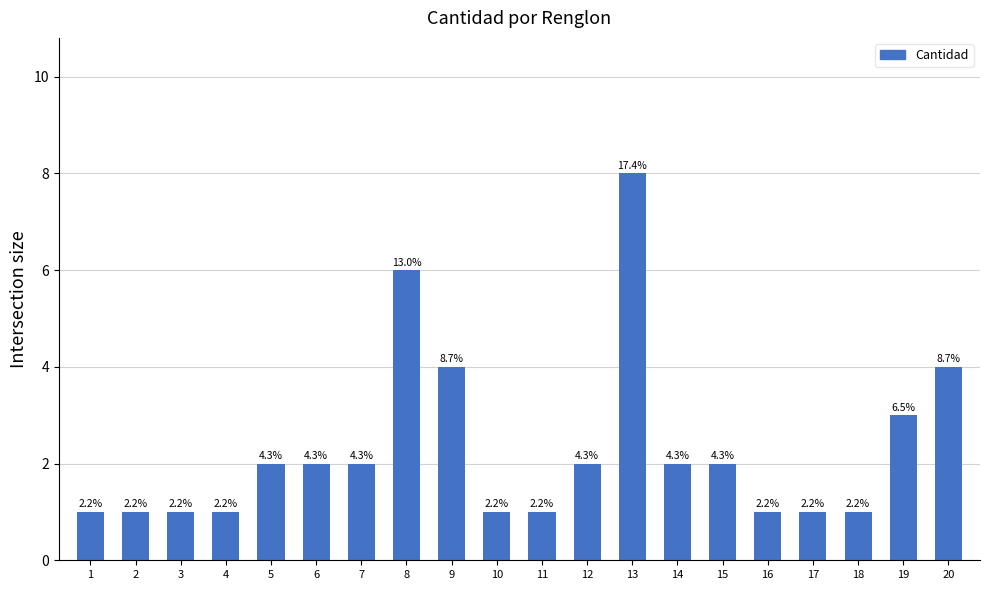

What is the average value?

2